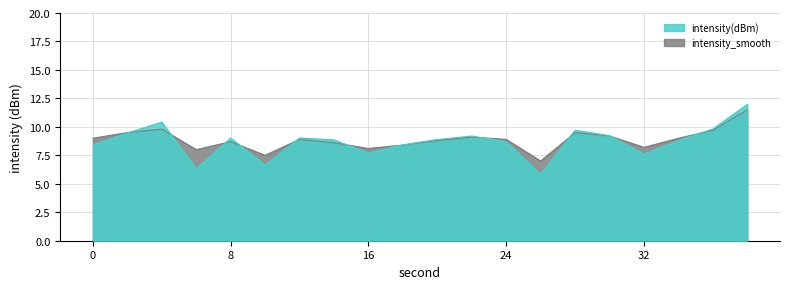

What is the value of the intensity(dBm) point at the 7th from the left?

9.0